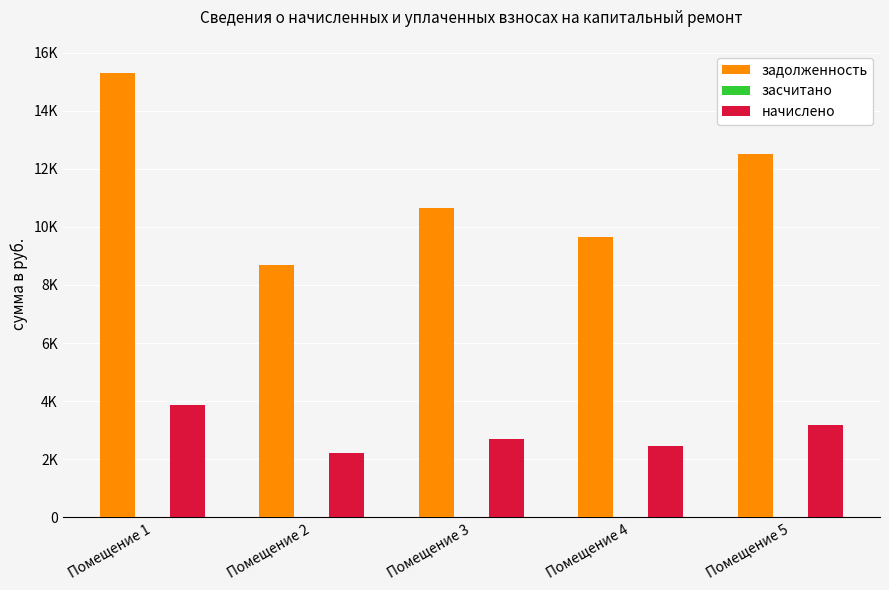

At how many categories does at least one series exceed 11096?

2